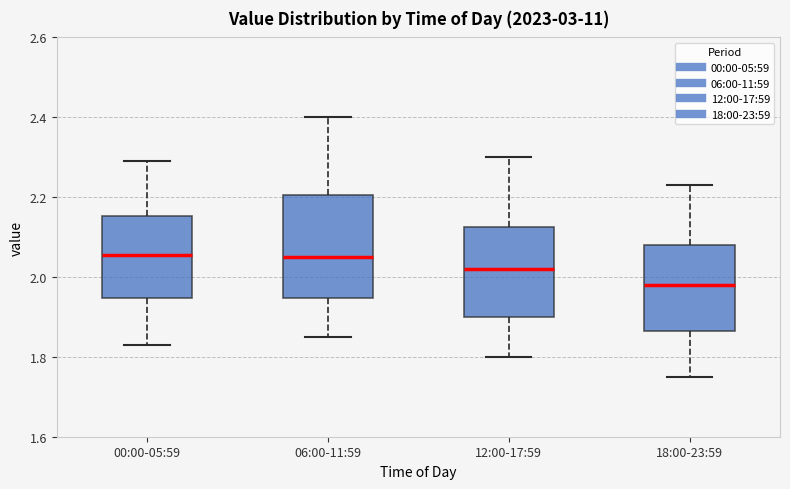

Reading left to right, transcribe this box plot: for each box, give where its median line is, the range the box spans, and where its two whiskers end, as read against the y-axis. The values are not printed on the chart, so give them approximately, as read against the axis.

00:00-05:59: median 2.06, box 1.94 to 2.16, whiskers 1.84 to 2.30
06:00-11:59: median 2.06, box 1.94 to 2.20, whiskers 1.86 to 2.40
12:00-17:59: median 2.02, box 1.90 to 2.12, whiskers 1.80 to 2.30
18:00-23:59: median 1.98, box 1.86 to 2.08, whiskers 1.76 to 2.24